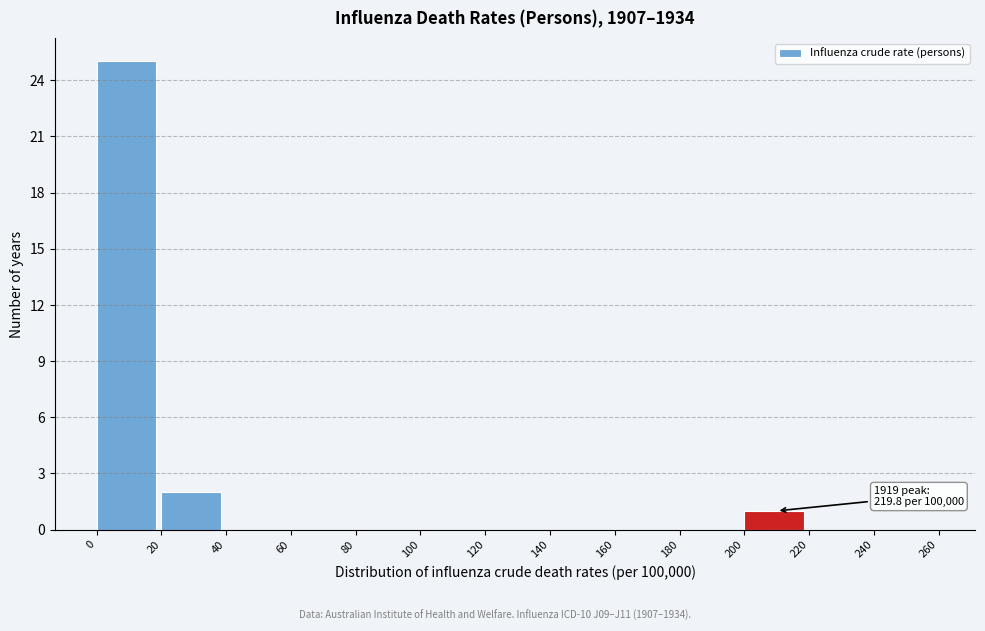

Which range on the x-axis has the tallest bar?

0 to 20